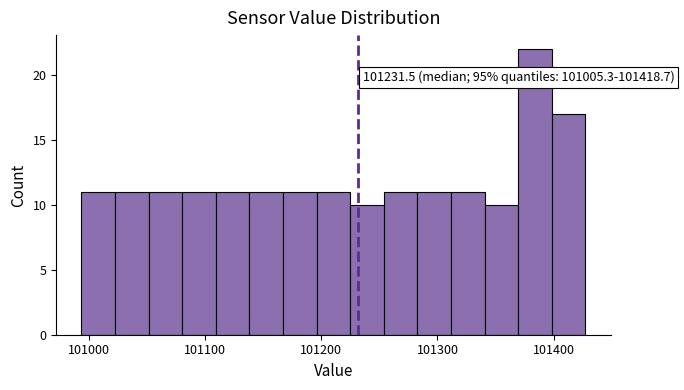

Read against the x-axis, roughly where is the centre of the tallest bar?

101380